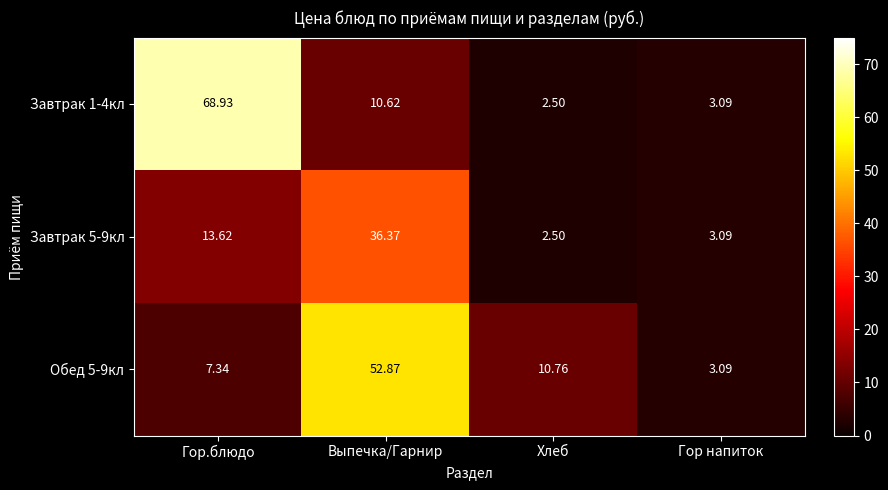

Rank the series by their maximum value, from lowest to highest.

Завтрак 5-9кл, Обед 5-9кл, Завтрак 1-4кл